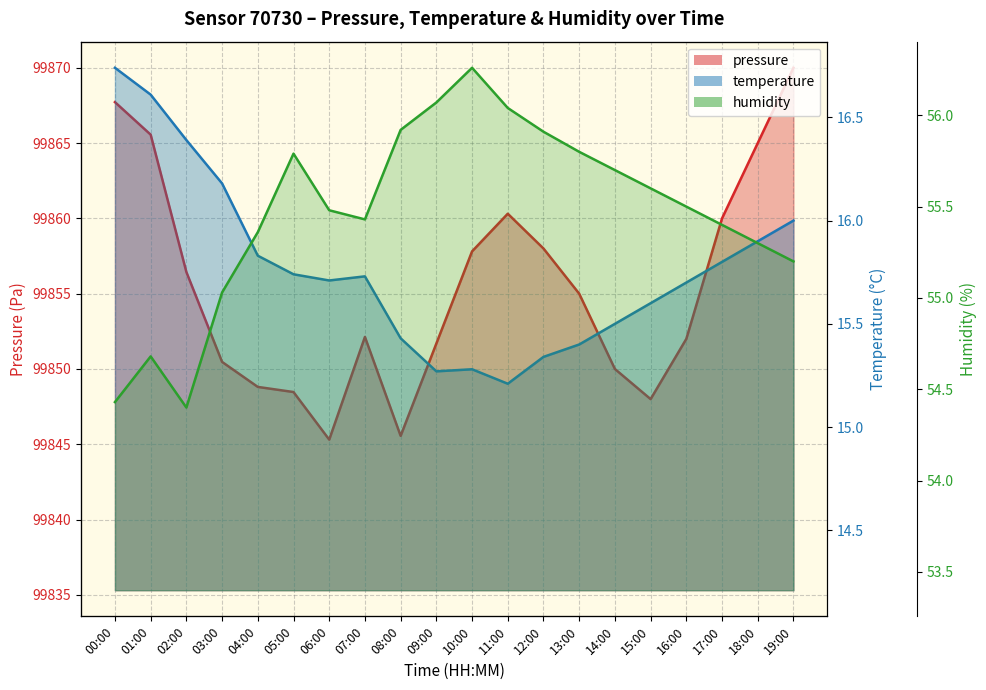

Reading right to left, transcribe all the data shown in this chart.

pressure: 19:00=99870.0	18:00=99865.0	17:00=99860.0	16:00=99852.0	15:00=99848.0	14:00=99850.0	13:00=99855.0	12:00=99858.0	11:00=99860.3	10:00=99857.8	09:00=99851.7	08:00=99845.6	07:00=99852.1	06:00=99845.3	05:00=99848.5	04:00=99848.8	03:00=99850.5	02:00=99856.4	01:00=99865.6	00:00=99867.7
temperature: 19:00=16.0	18:00=15.9	17:00=15.8	16:00=15.7	15:00=15.6	14:00=15.5	13:00=15.4	12:00=15.3	11:00=15.2	10:00=15.3	09:00=15.3	08:00=15.4	07:00=15.7	06:00=15.7	05:00=15.7	04:00=15.8	03:00=16.2	02:00=16.4	01:00=16.6	00:00=16.7
humidity: 19:00=55.2	18:00=55.3	17:00=55.4	16:00=55.5	15:00=55.6	14:00=55.7	13:00=55.8	12:00=55.9	11:00=56.0	10:00=56.3	09:00=56.1	08:00=55.9	07:00=55.4	06:00=55.5	05:00=55.8	04:00=55.4	03:00=55.0	02:00=54.4	01:00=54.7	00:00=54.4